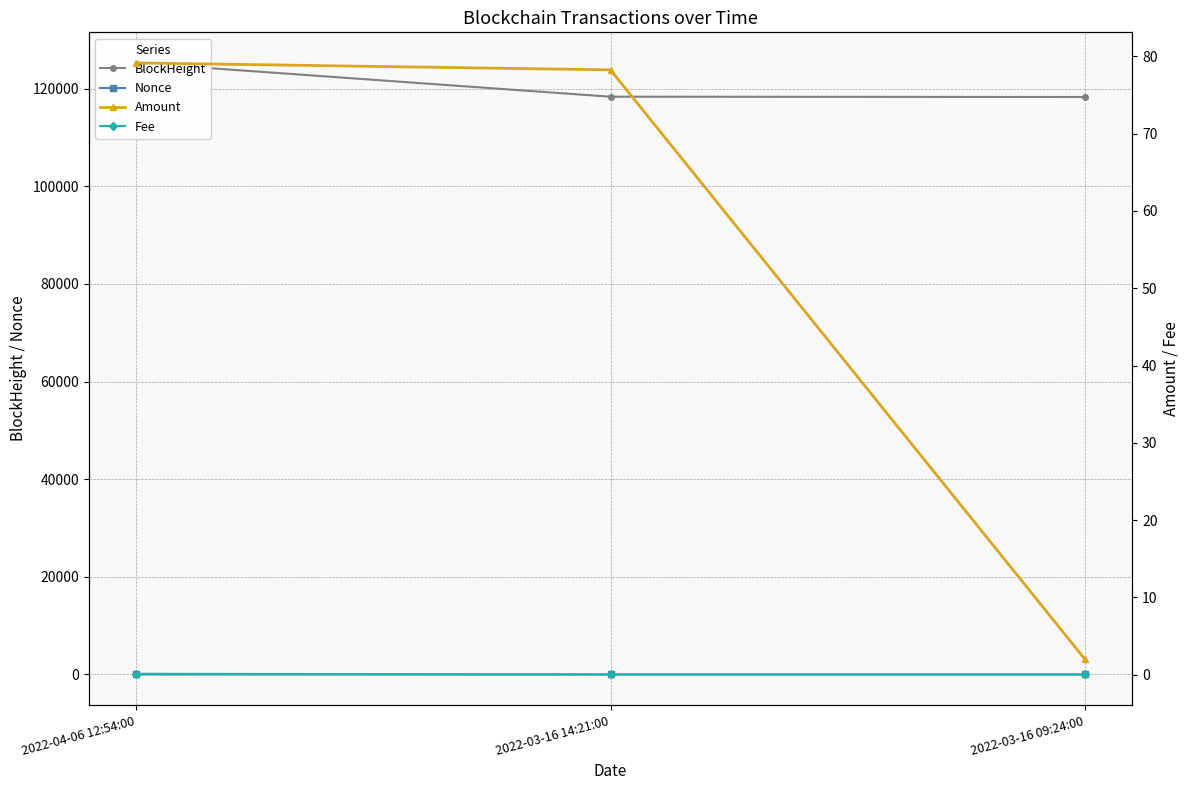

Is it true that Fee equals 0.0 at 2022-03-16 09:24:00?

True